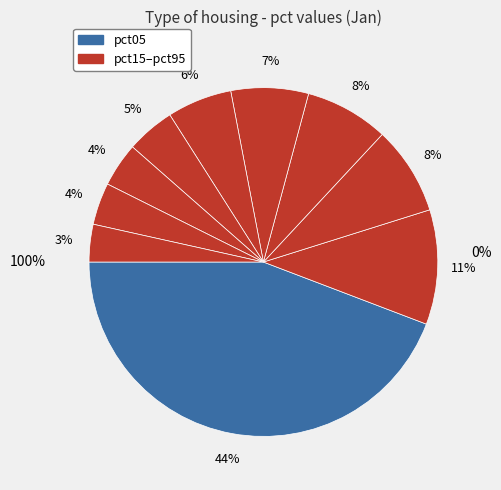

The pct25 slice represents 2% of the pie. True or false?

False